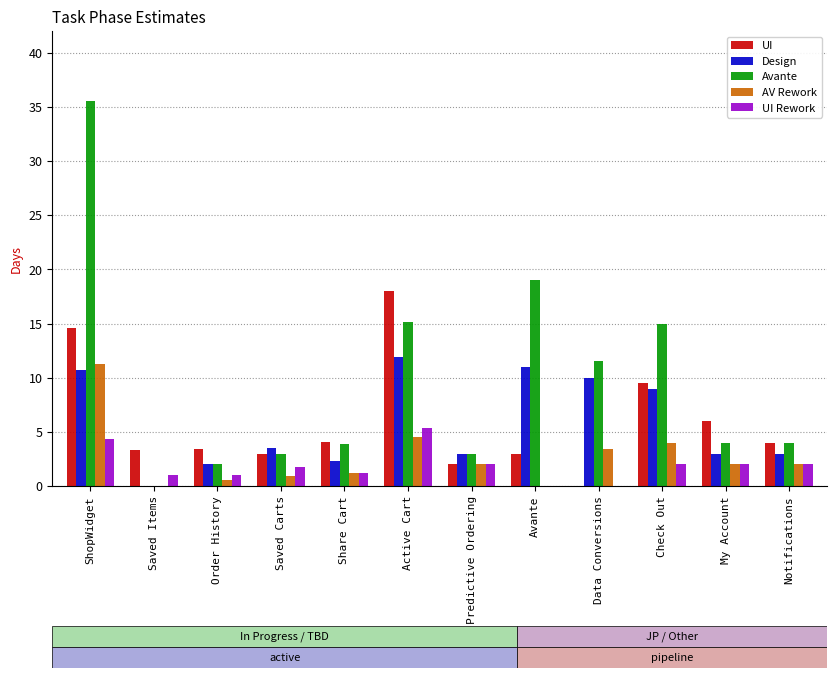

What is the sum of all AV Rework values?

31.9